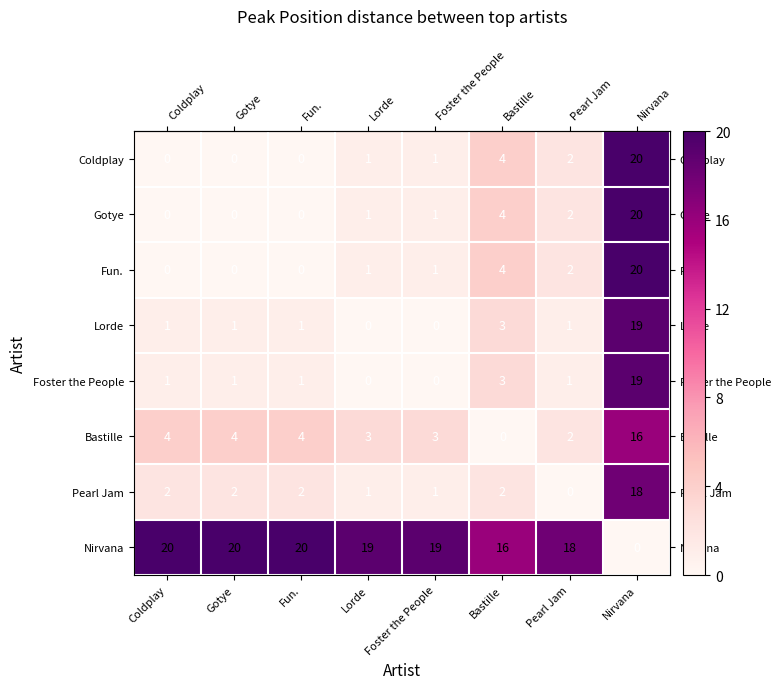

At which label is Lorde closest to 9?

Bastille